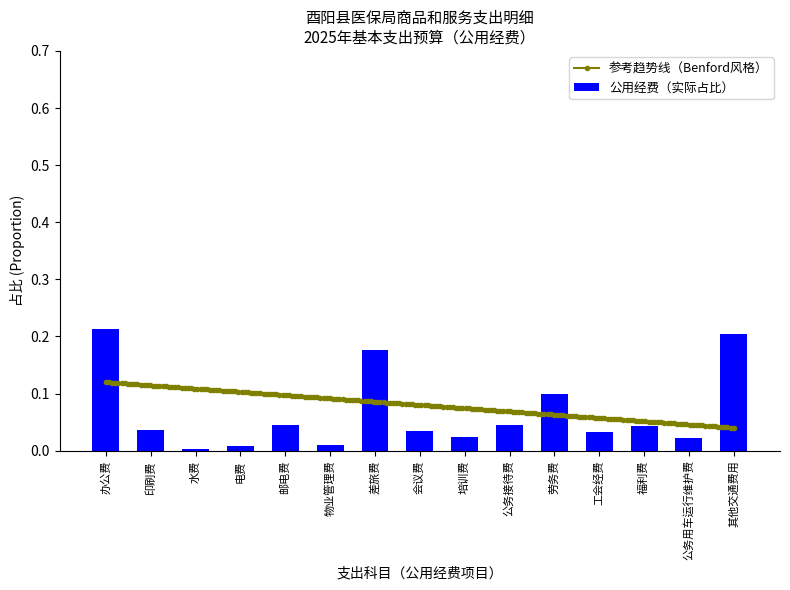

Which category has the highest value across all series?

办公费